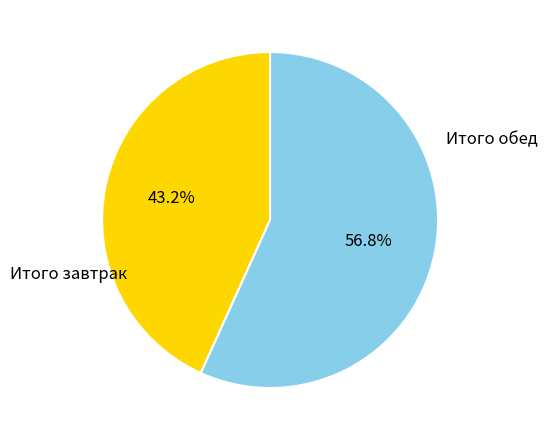

Is there a majority slice in this chart?

Yes